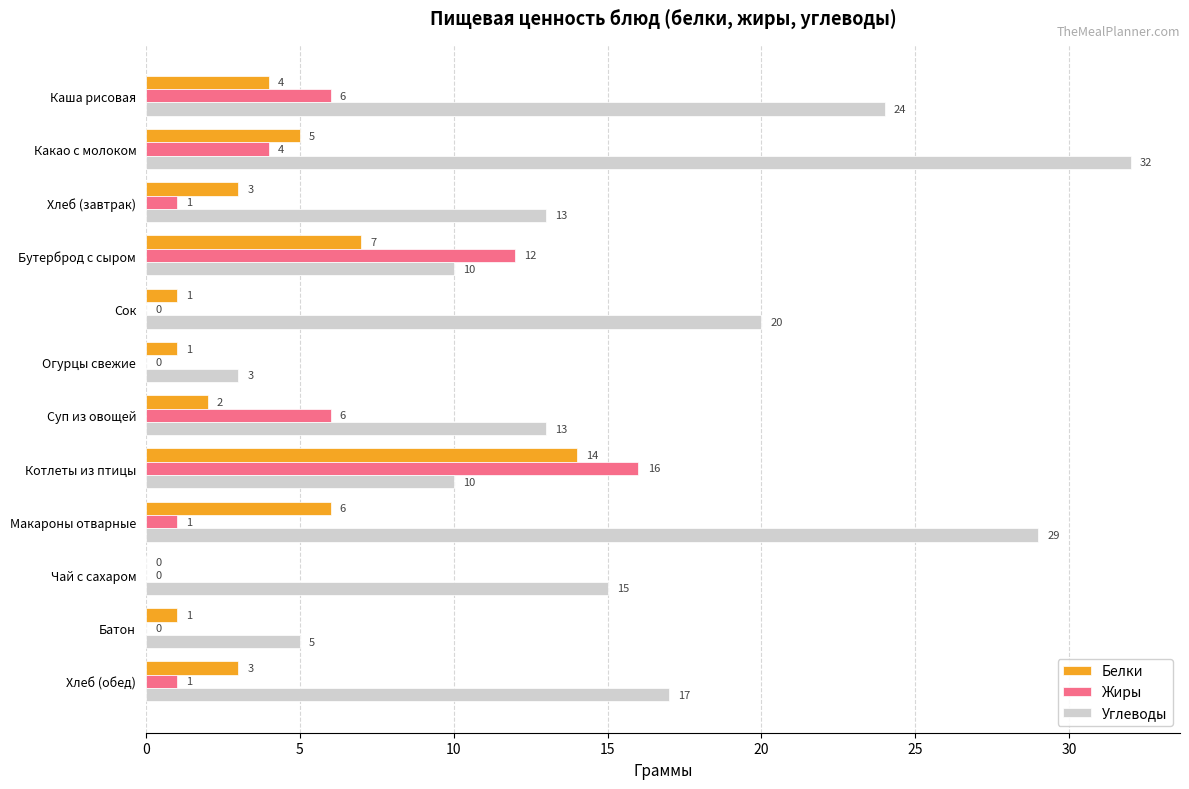

Which series has the largest range (max minus min)?

Углеводы